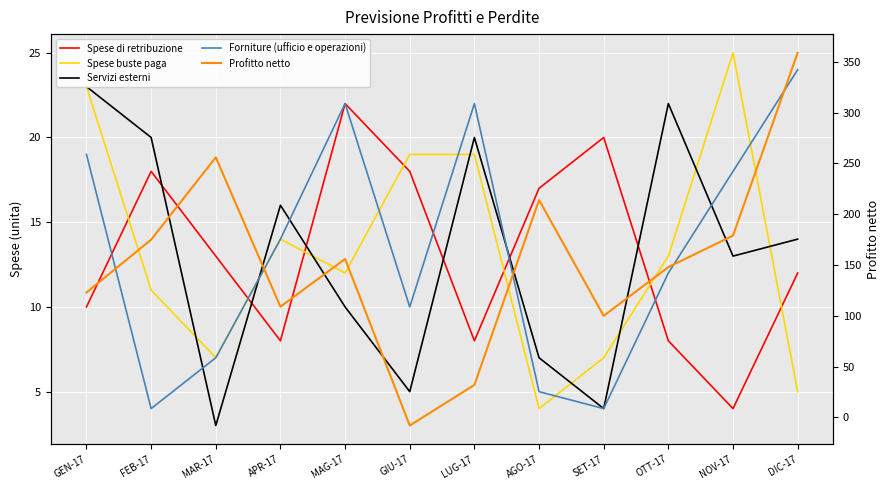

What is the difference between the Spese di retribuzione values at NOV-17 and OTT-17?

4